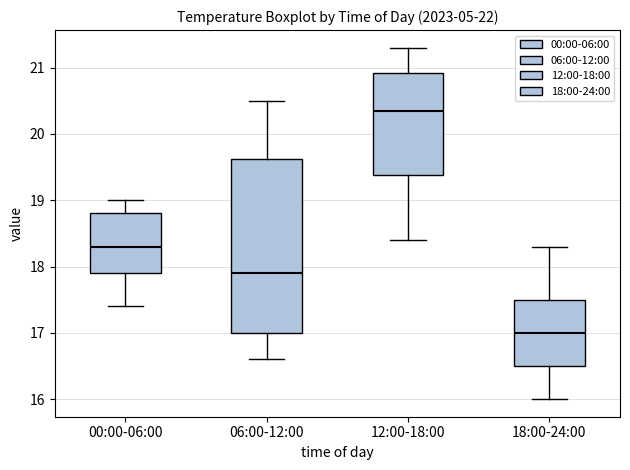

Comparing the boxes themselves (not the whiskers), which one is the tallest?

06:00-12:00